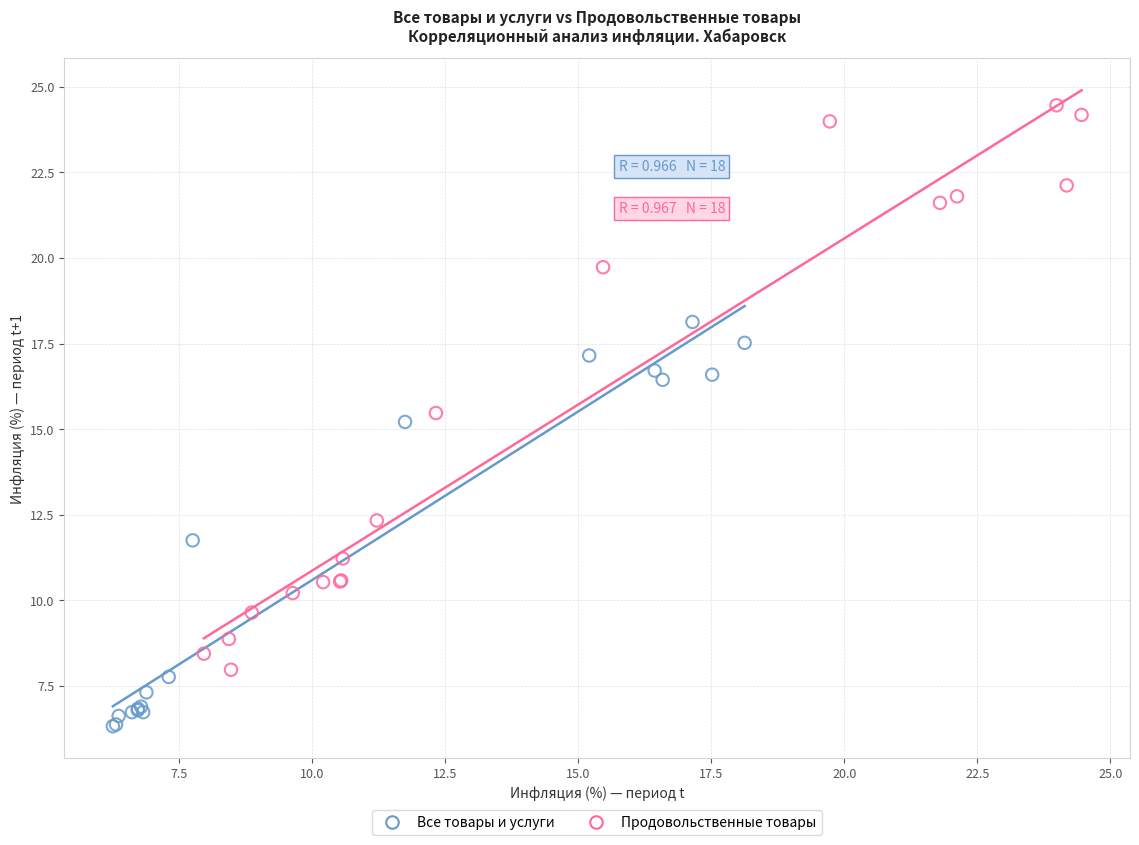

Which series has the largest Y range (max minus min)?

Продовольственные товары